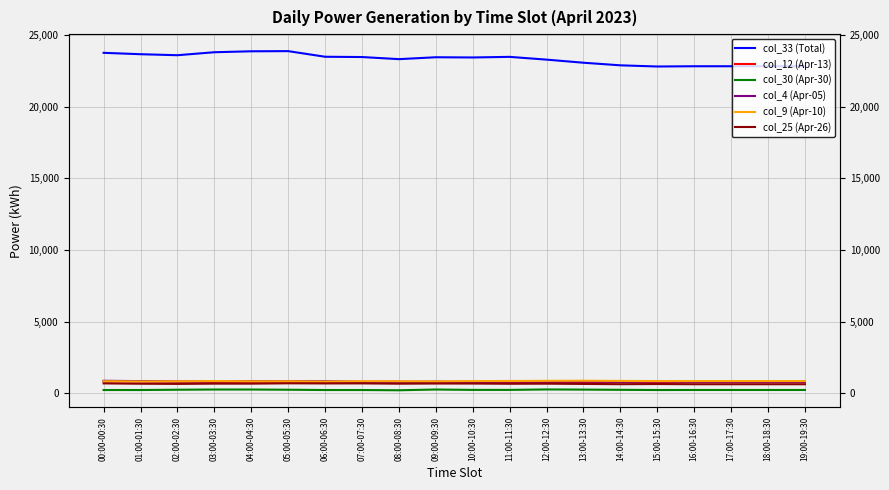

Is it true that col_9 (Apr-10) equals 858 at 18:00-18:30?

True